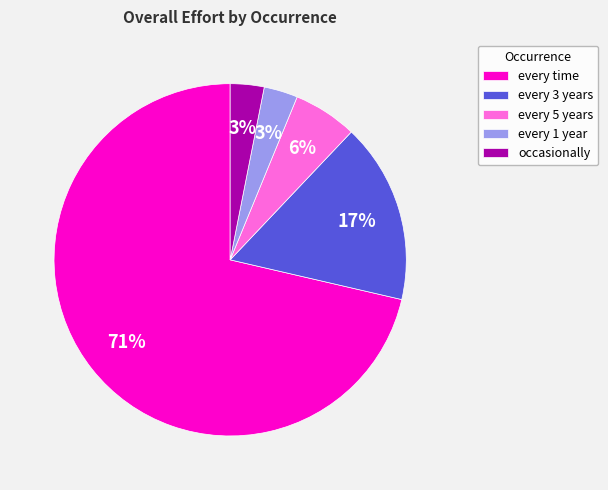

Count the number of slices in the pie.

5